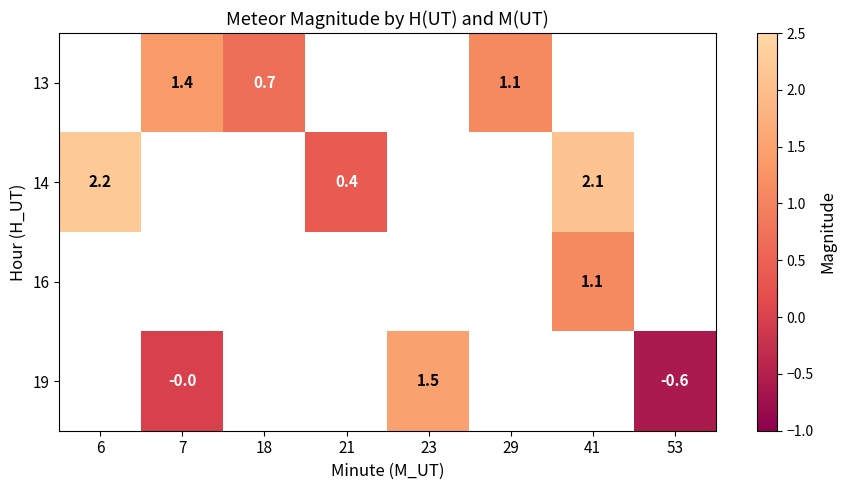

The value of 19 at 53 is -1.0. True or false?

False